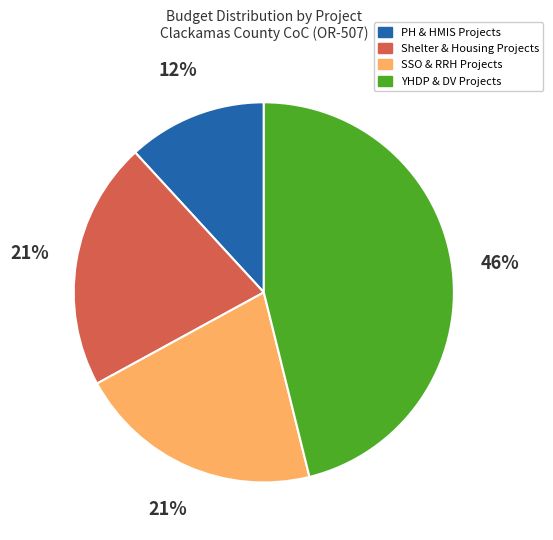

Is there any slice that represents more than half of the pie?

No